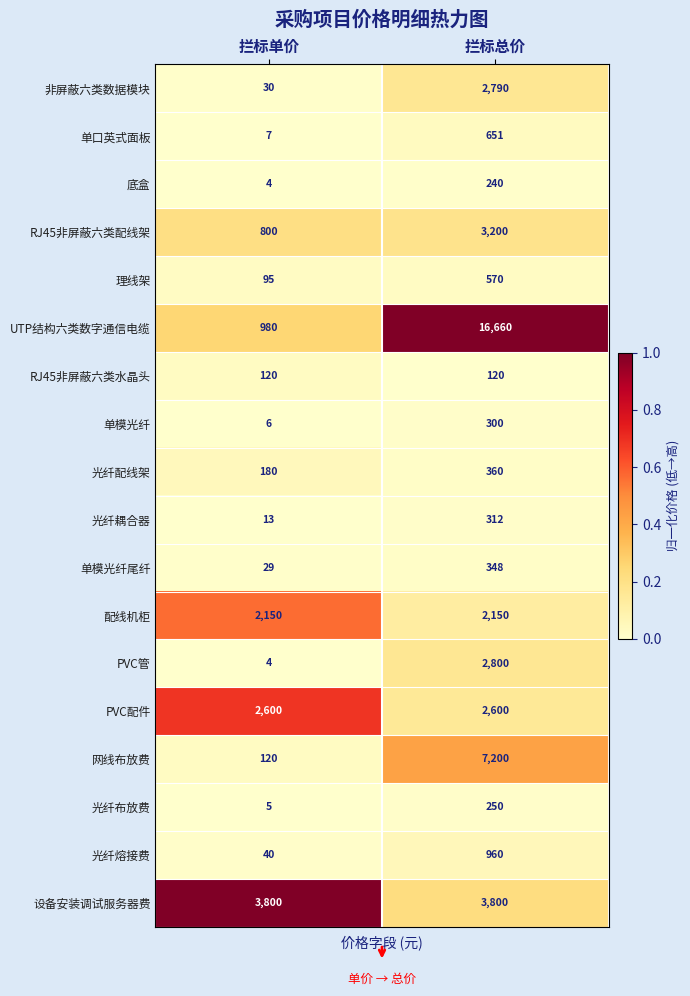

The value of 单模光纤尾纤 at 拦标单价 is 40. True or false?

False